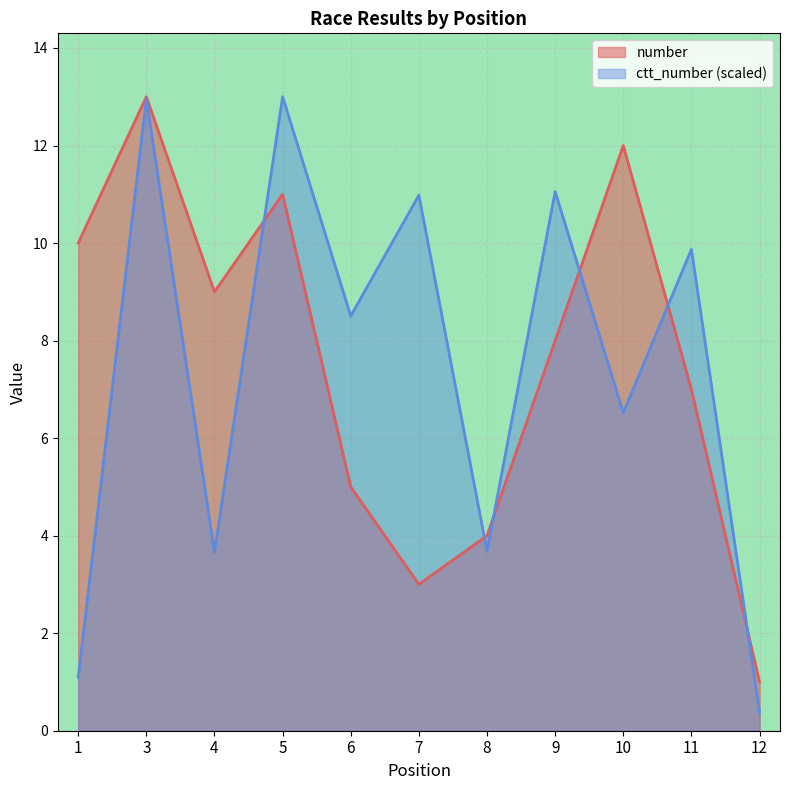

Is the value of number at 3 greater than the value of ctt_number at 9?

Yes